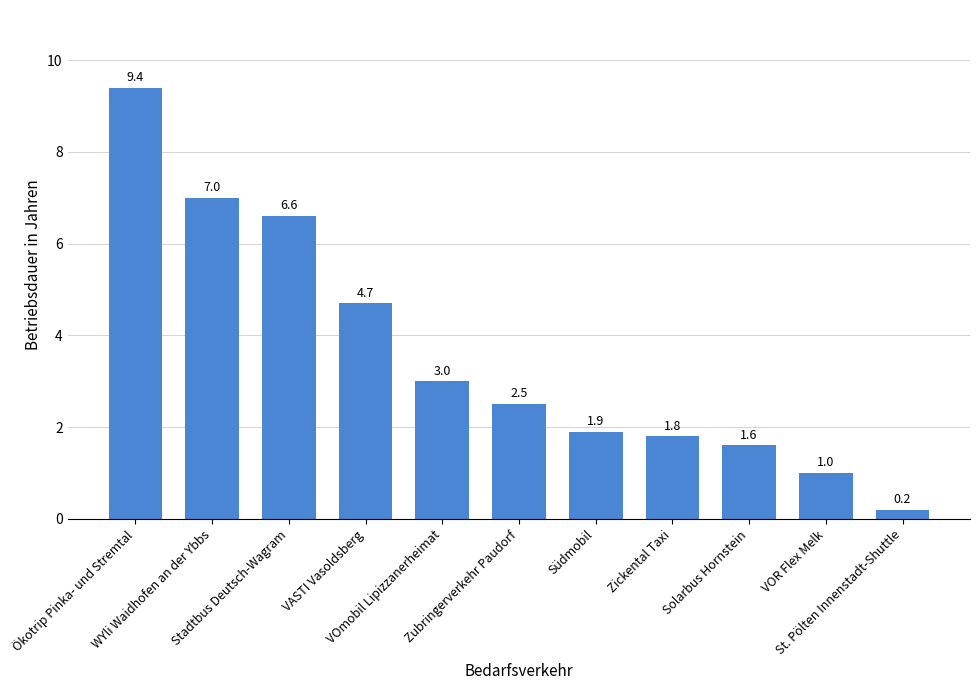

What is the sum of the values at St. Pölten Innenstadt-Shuttle and Ökotrip Pinka- und Stremtal?

9.6